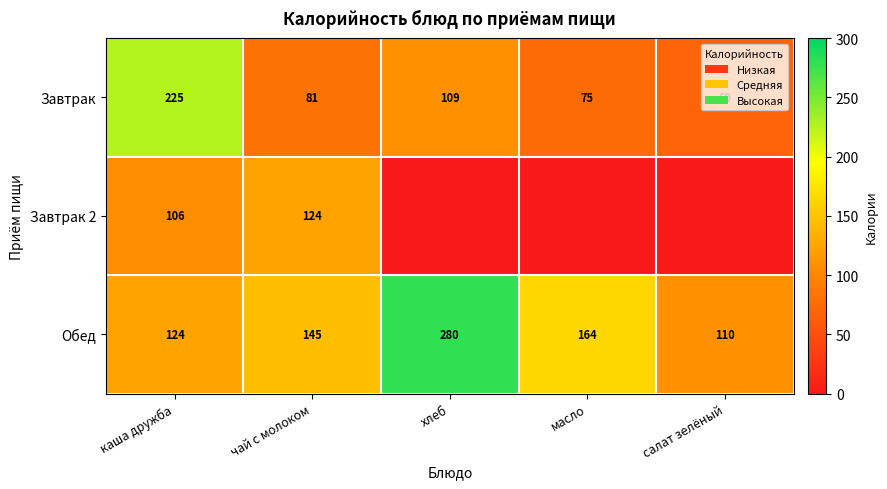

Is the value of Завтрак at чай с молоком greater than the value of Обед at масло?

No